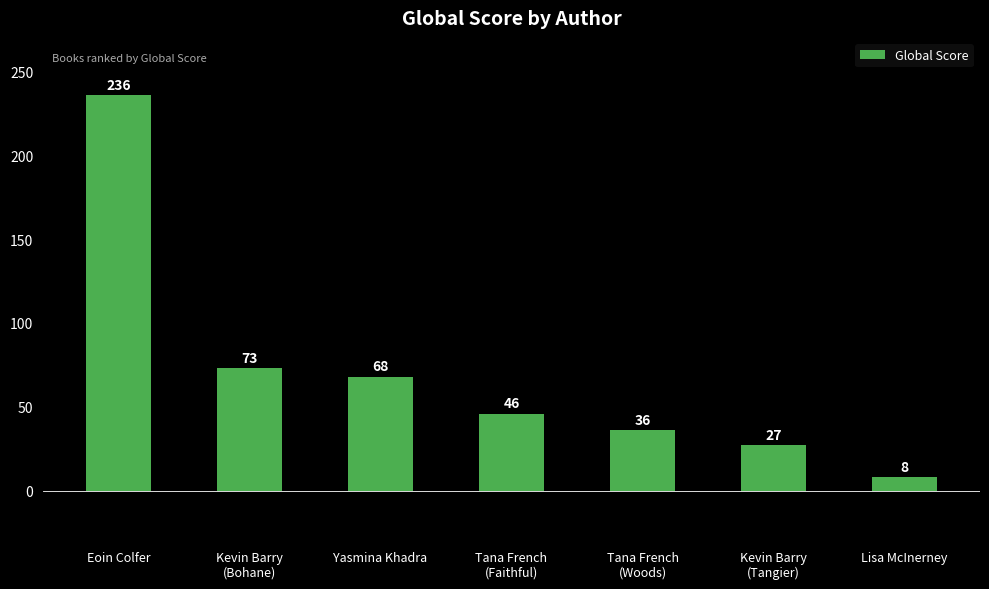

Rank the categories by value from highest to lowest.

Eoin Colfer, Kevin Barry
(Bohane), Yasmina Khadra, Tana French
(Faithful), Tana French
(Woods), Kevin Barry
(Tangier), Lisa McInerney